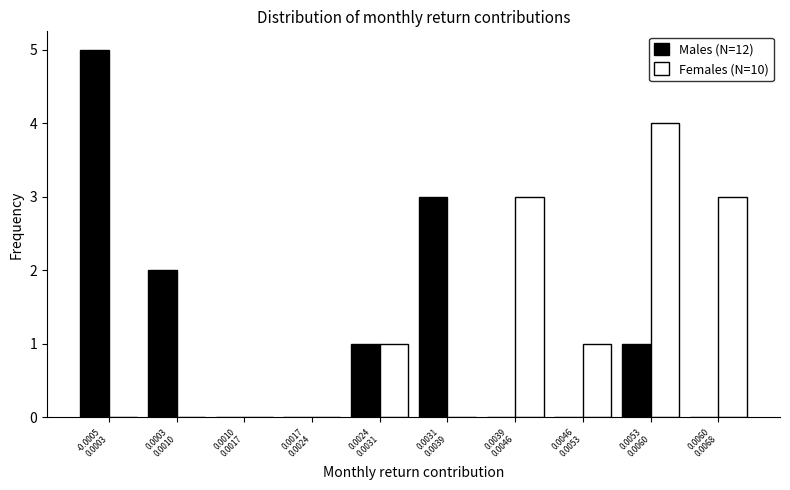

Reading left to right, transcribe all the data shown in this chart.

Males (N=12): 5	2	0	0	1	3	0	0	1	0
Females (N=10): 0	0	0	0	1	0	3	1	4	3